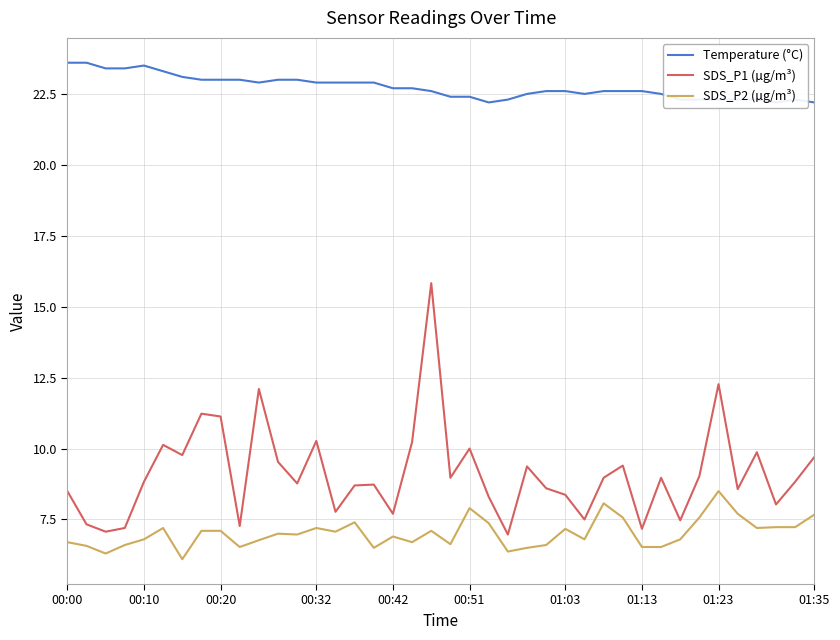

Reading left to right, transcribe all the data shown in this chart.

Temperature (°C): 23.6	23.6	23.4	23.4	23.5	23.3	23.1	23.0	23.0	23.0	22.9	23.0	23.0	22.9	22.9	22.9	22.9	22.7	22.7	22.6	22.4	22.4	22.2	22.3	22.5	22.6	22.6	22.5	22.6	22.6	22.6	22.5	22.3	22.3	22.3	22.3	22.3	22.2	22.3	22.2
SDS_P1 (µg/m³): 8.5	7.3	7.1	7.2	8.8	10.1	9.8	11.2	11.1	7.3	12.1	9.5	8.8	10.3	7.8	8.7	8.7	7.7	10.2	15.8	9.0	10.0	8.3	7.0	9.4	8.6	8.4	7.5	9.0	9.4	7.2	9.0	7.5	9.0	12.3	8.6	9.9	8.0	8.8	9.7
SDS_P2 (µg/m³): 6.7	6.6	6.3	6.6	6.8	7.2	6.1	7.1	7.1	6.5	6.8	7.0	7.0	7.2	7.1	7.4	6.5	6.9	6.7	7.1	6.6	7.9	7.4	6.4	6.5	6.6	7.2	6.8	8.1	7.6	6.5	6.5	6.8	7.6	8.5	7.7	7.2	7.2	7.2	7.7